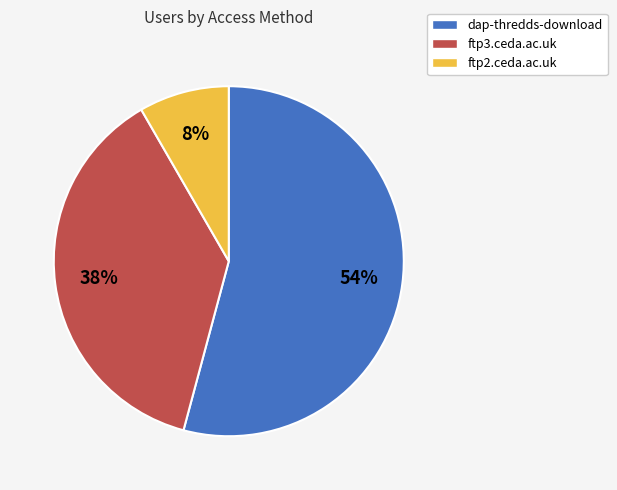

How many segments does this pie chart have?

3